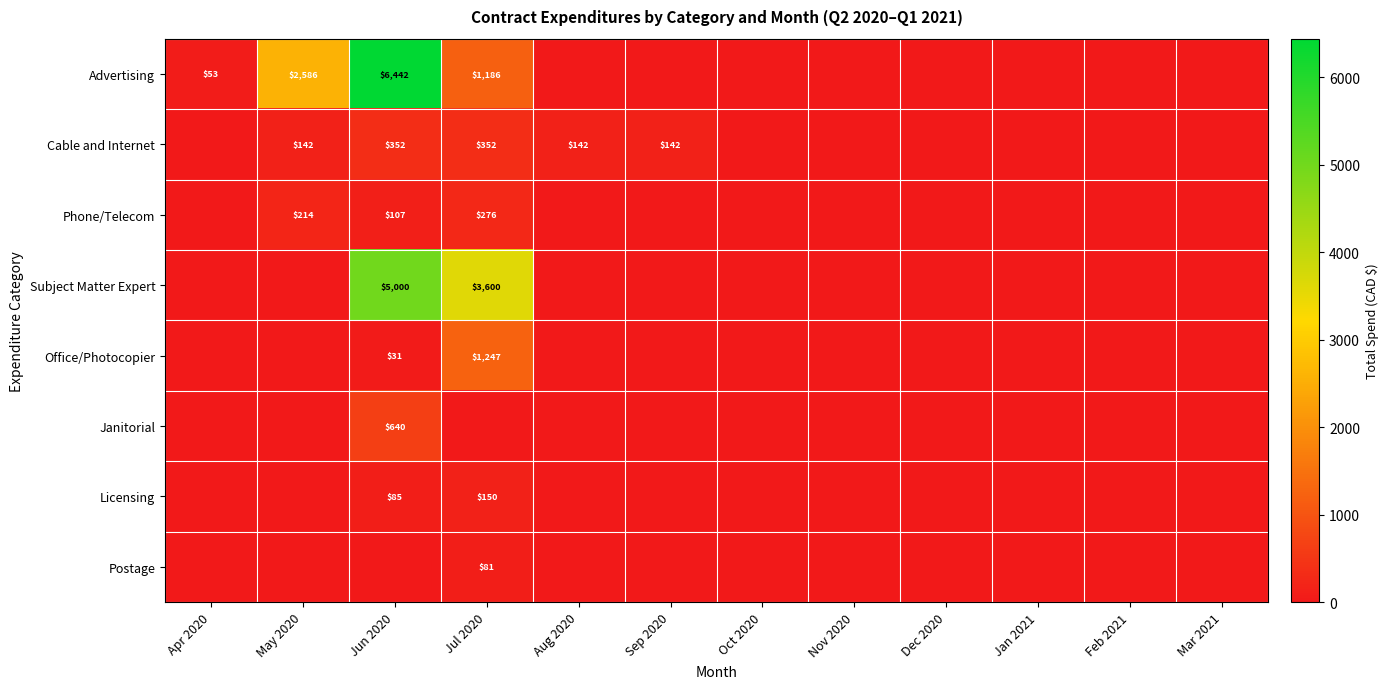

The value of Cable and Internet at May 2020 is 215. True or false?

False